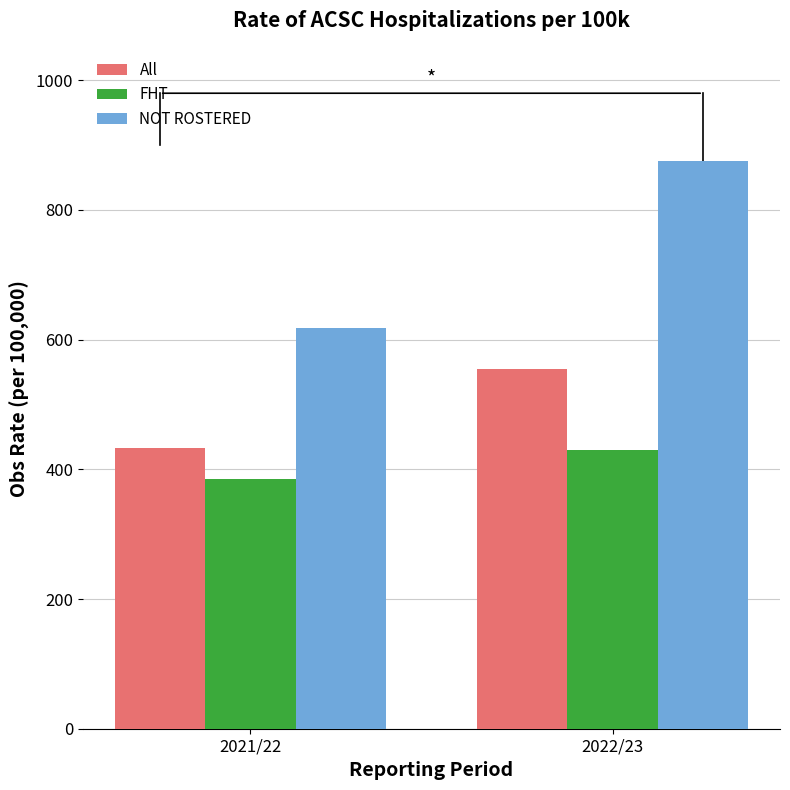

Is it true that NOT ROSTERED equals 534.4 at 2022/23?

False